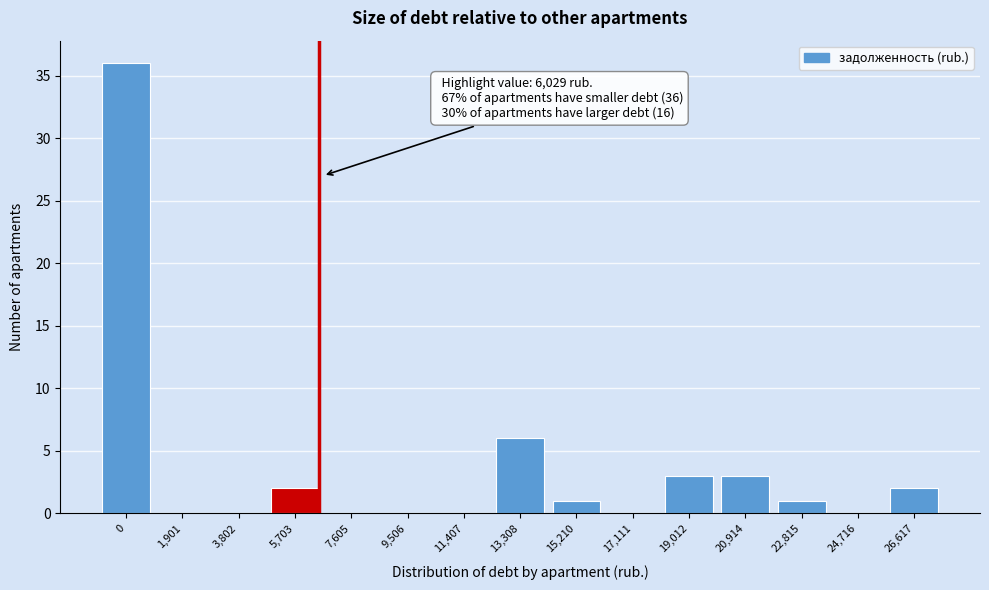

Reading right to left, transcribe all the data shown in this chart.

26,617=2	24,716=0	22,815=1	20,914=3	19,012=3	17,111=0	15,210=1	13,308=6	11,407=0	9,506=0	7,605=0	5,703=2	3,802=0	1,901=0	0=36